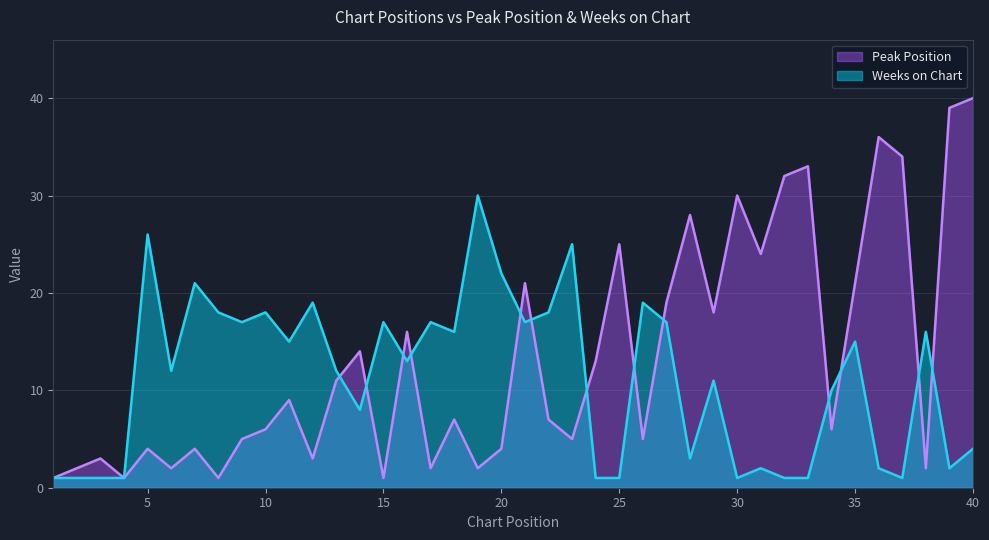

Between 2 and 9, which series saw the biggest shift?

Weeks on Chart